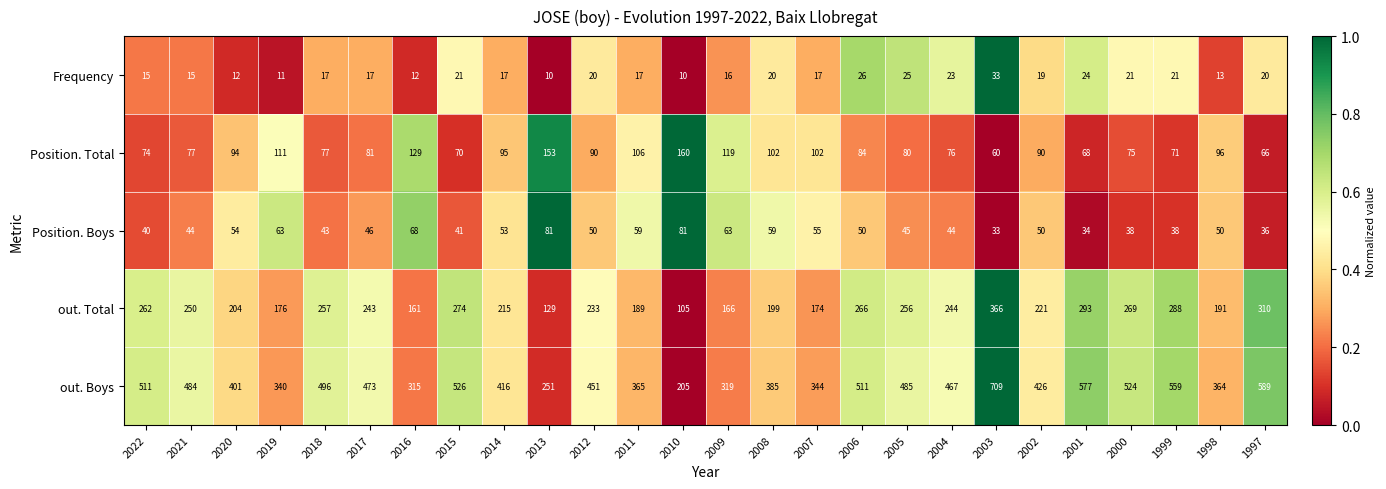

What is the spread (max minus min) of values at 2005?

460